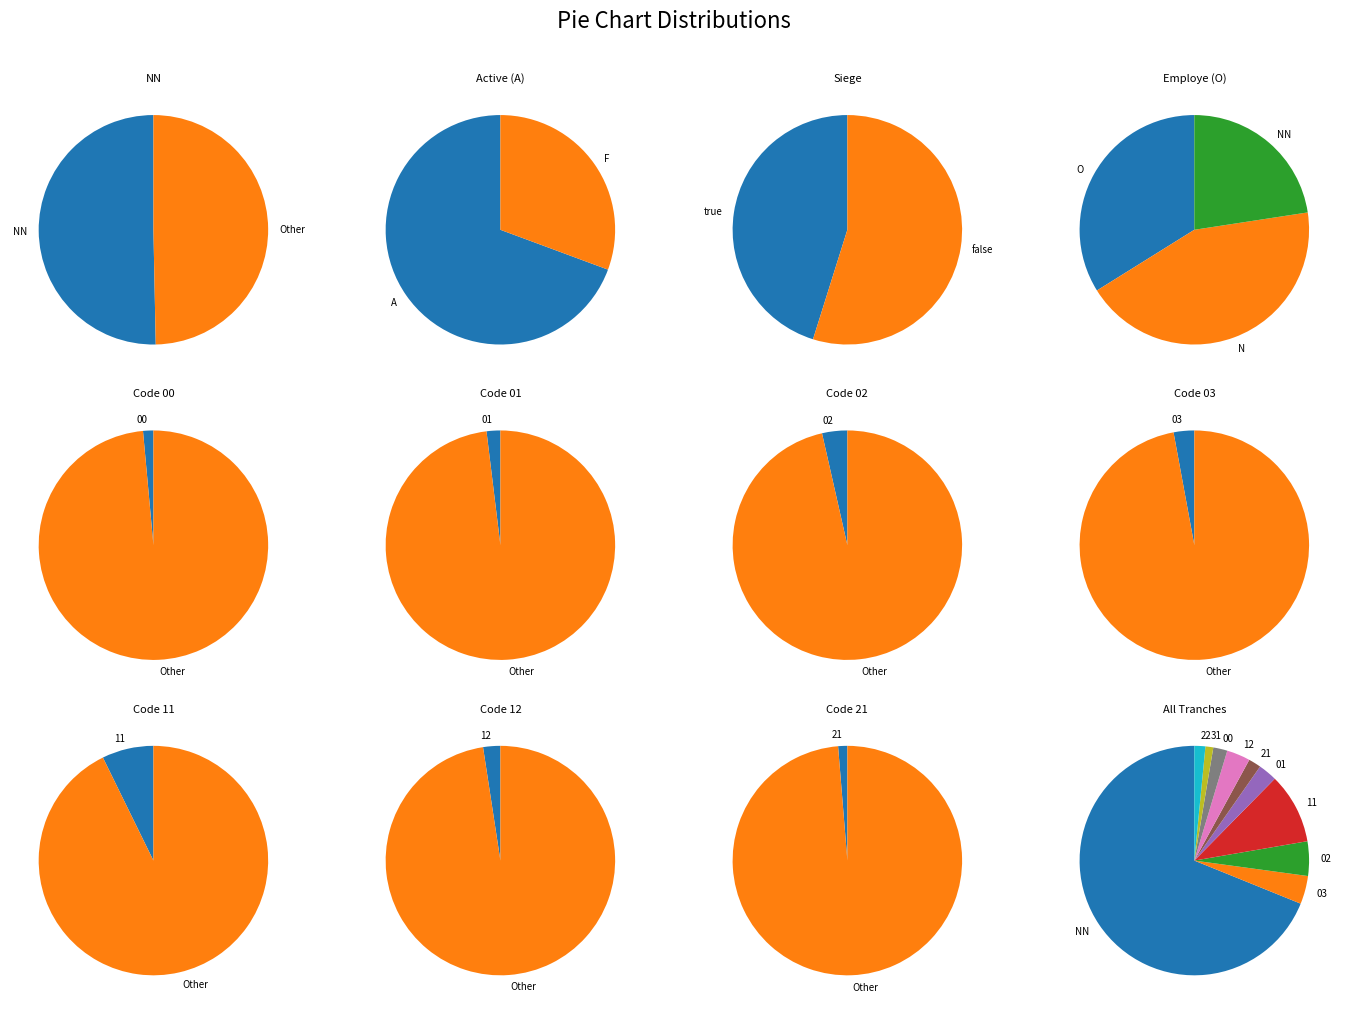

What is the total percentage of 31 and 21?

2.9%